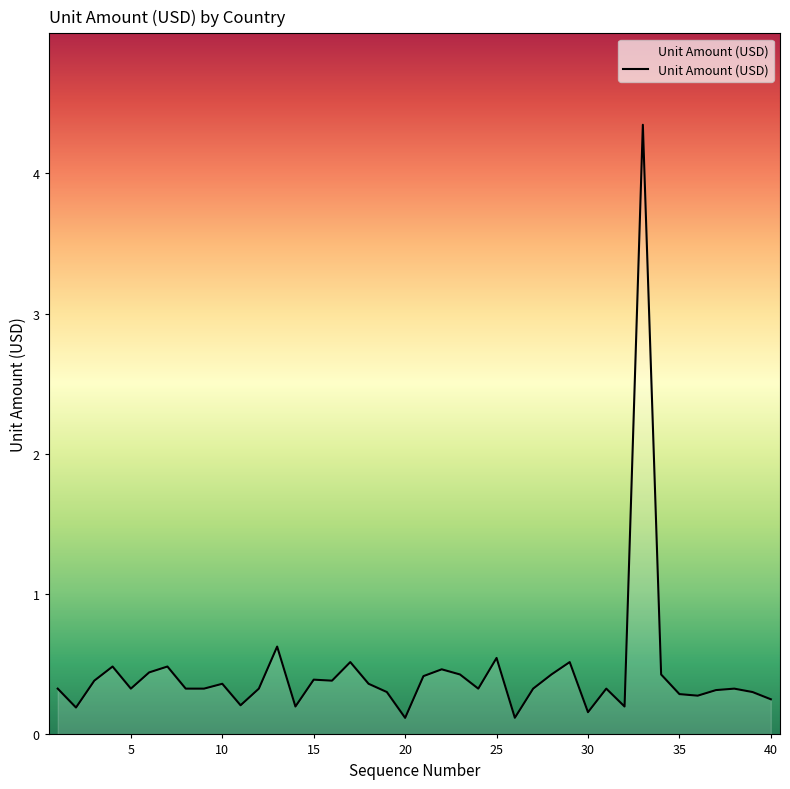

What is the greatest value displayed?

4.3